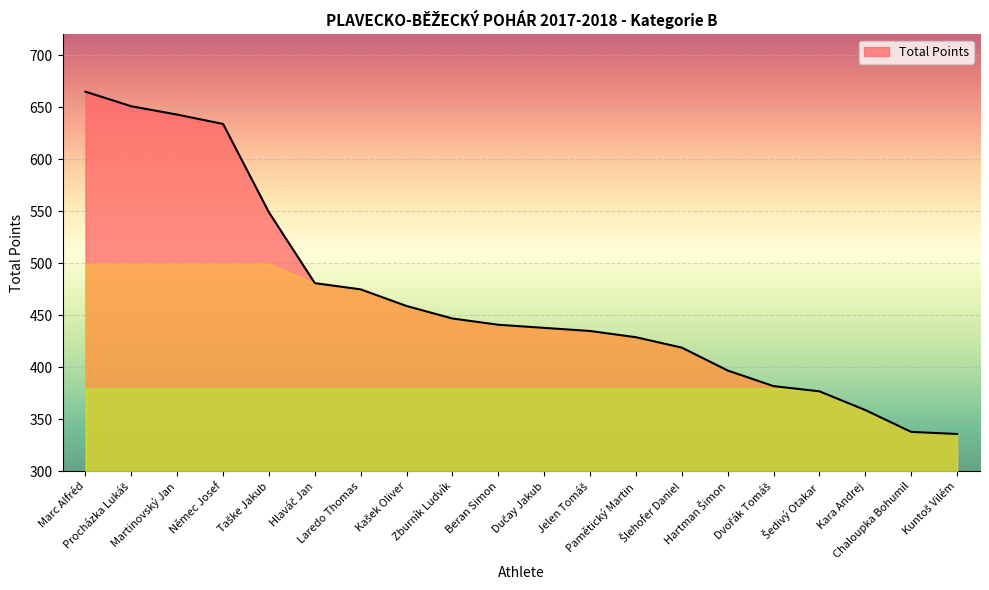

What is the smallest value displayed?

336